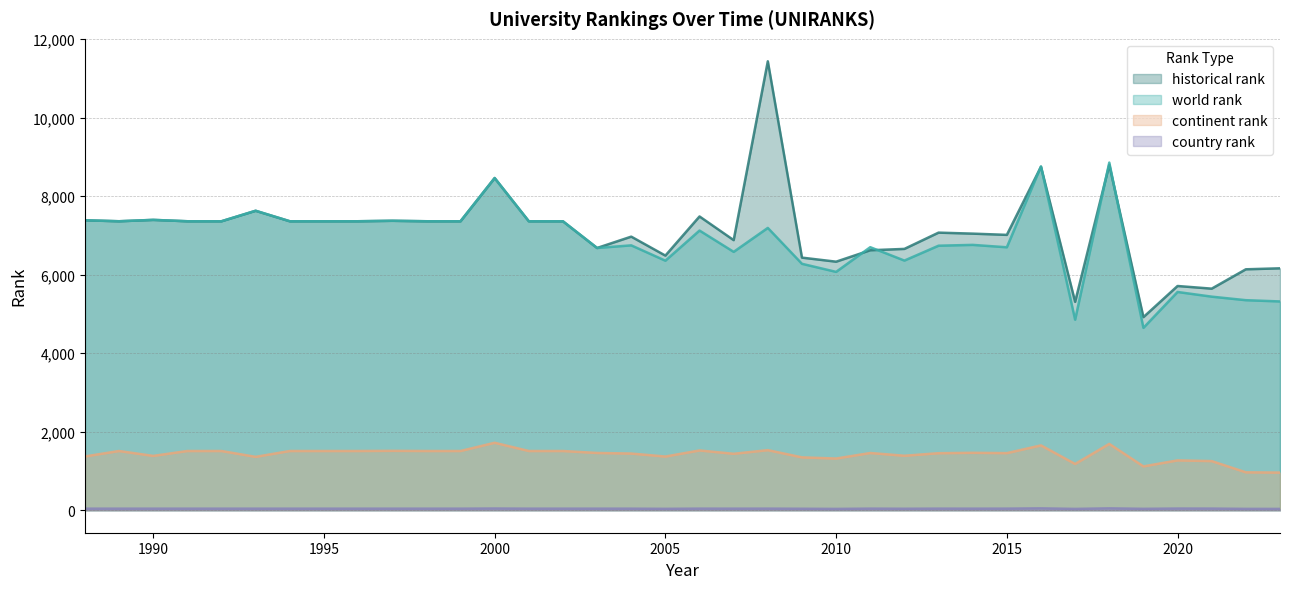

Which has a higher value, 2020 or 2018?

2018